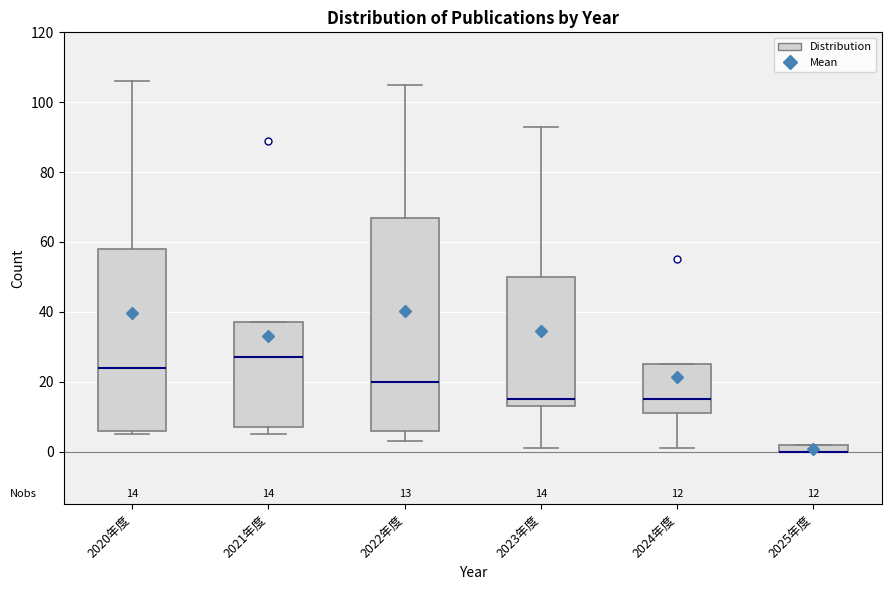

Comparing the boxes themselves (not the whiskers), which one is the tallest?

2022年度